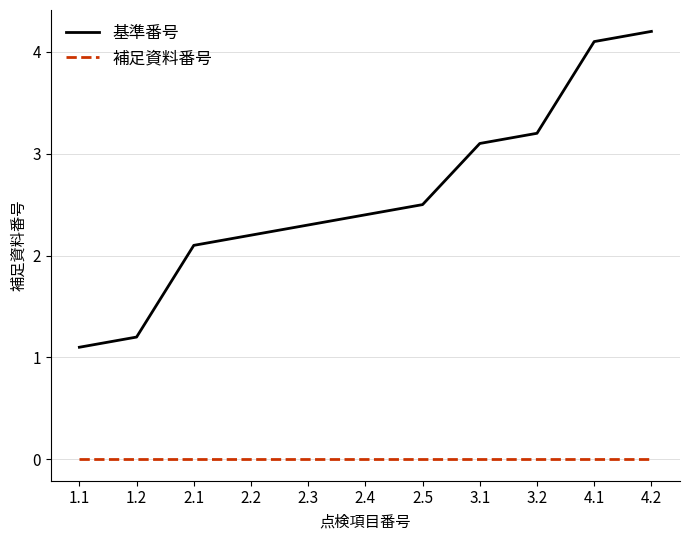

True or false: 基準番号 and 補足資料番号 intersect in this chart.

False